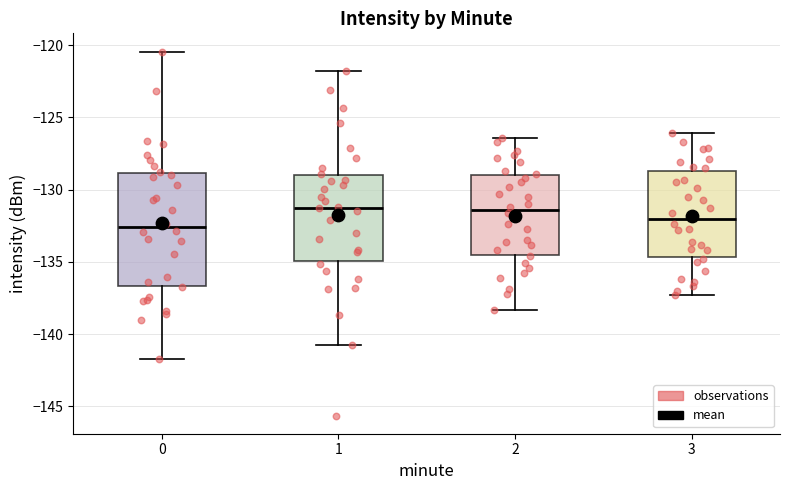

Reading left to right, transcribe this box plot: for each box, give where its median line is, the range the box spans, and where its two whiskers end, as read against the y-axis. The values are not printed on the chart, so give them approximately, as read against the axis.

0: median -132.5, box -136.5 to -129.0, whiskers -141.5 to -120.5
1: median -131.0, box -135.0 to -129.0, whiskers -140.5 to -122.0
2: median -131.5, box -134.5 to -129.0, whiskers -138.5 to -126.5
3: median -132.0, box -134.5 to -128.5, whiskers -137.5 to -126.0